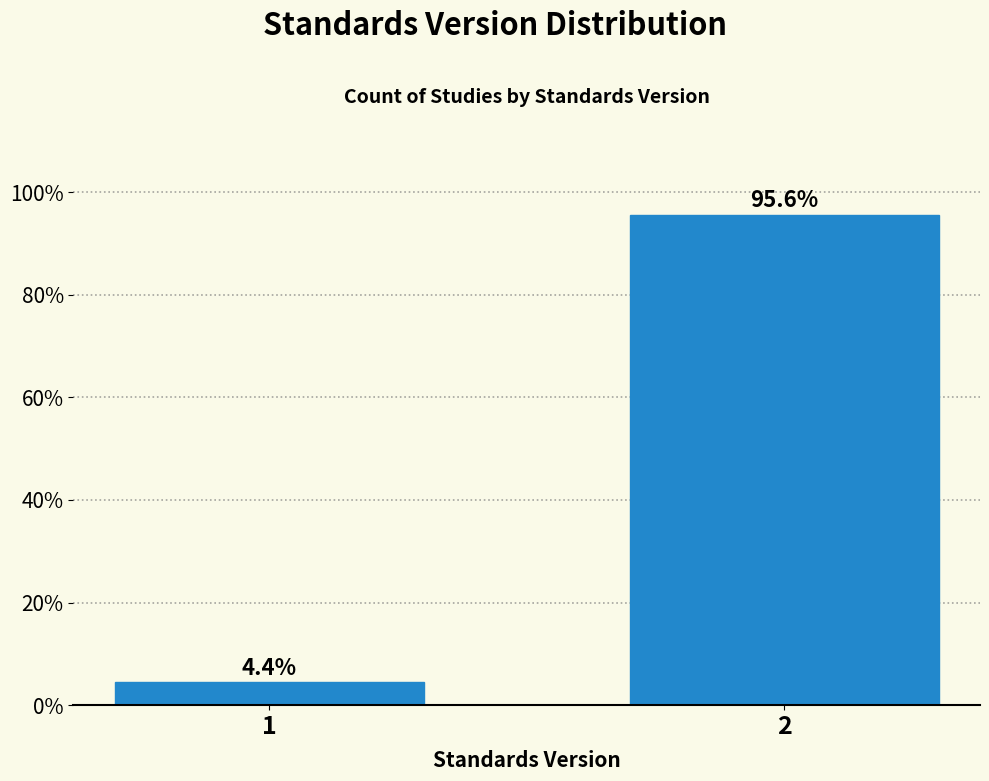

Reading right to left, transcribe all the data shown in this chart.

2=95.6	1=4.4